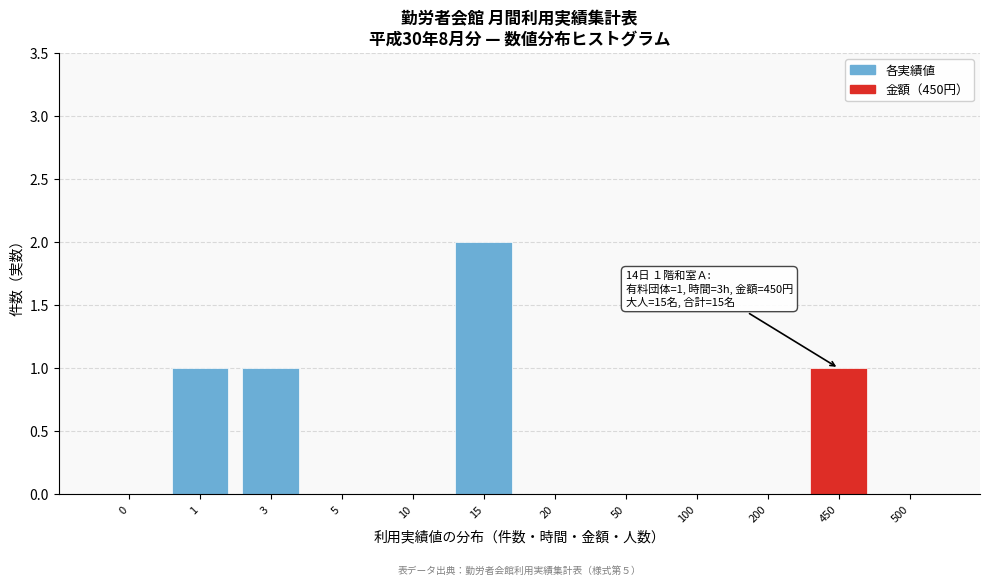

Reading left to right, extract all data points from this chart.

0=0	1=1	3=1	5=0	10=0	15=2	20=0	50=0	100=0	200=0	450=1	500=0